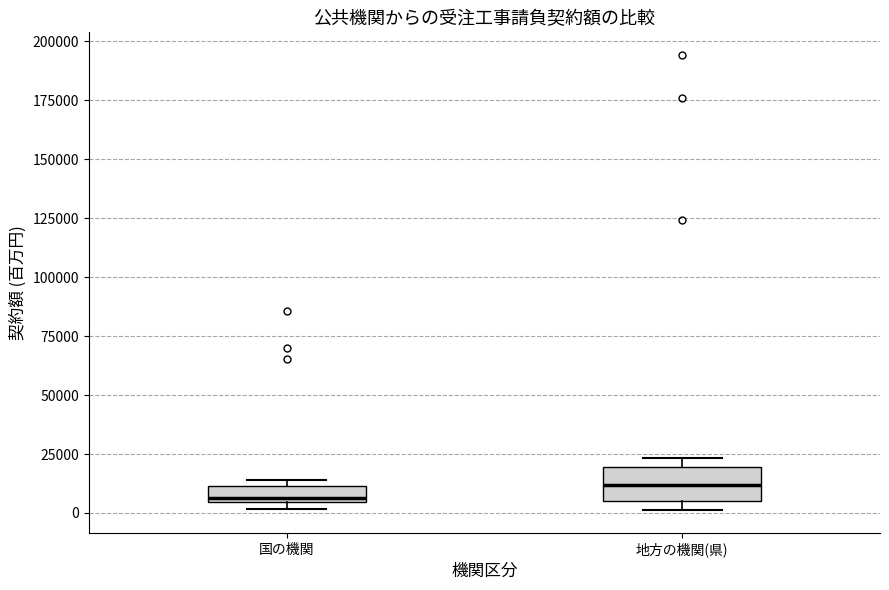

Which box's median line is the lowest?

国の機関